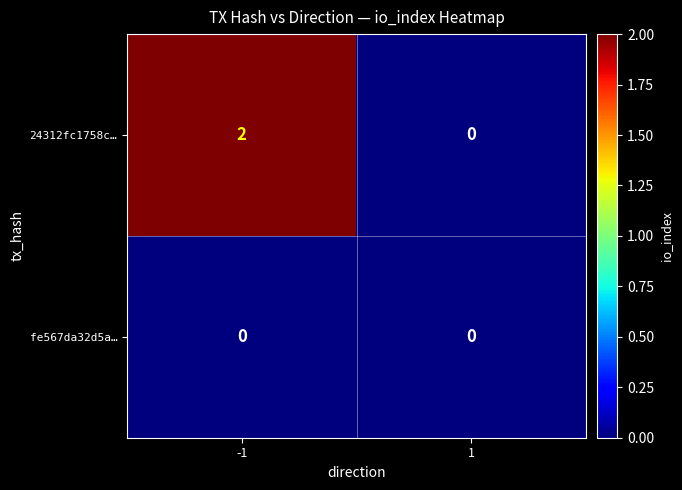

Reading left to right, extract all data points from this chart.

24312fc1758c…: -1=2	1=0
fe567da32d5a…: -1=0	1=0